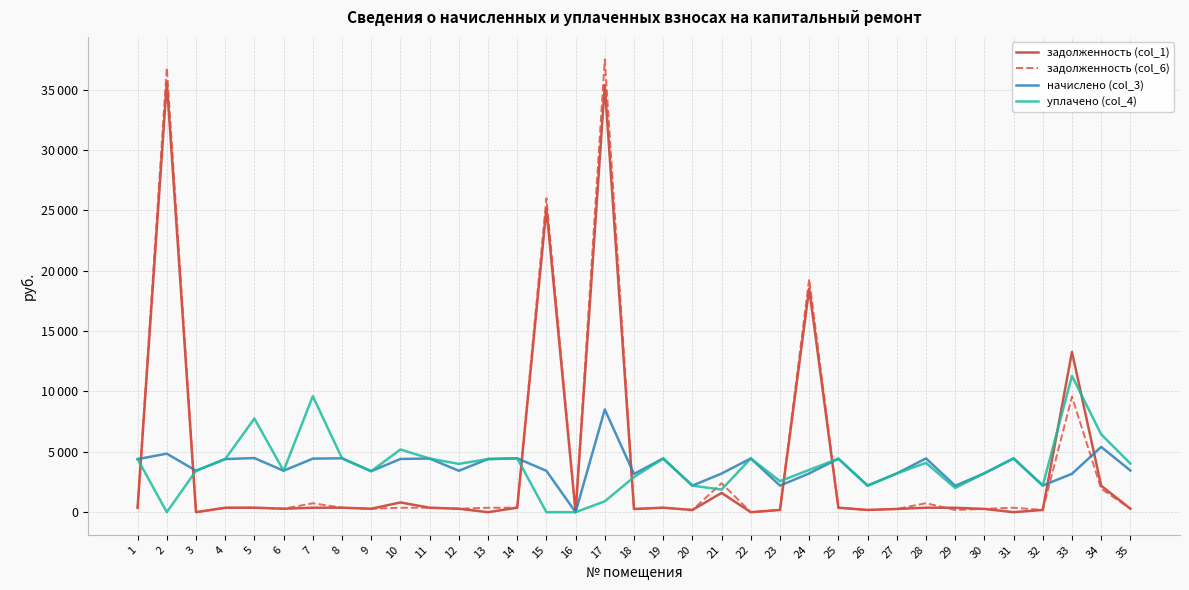

Reading left to right, list all the values displayed in this chart.

задолженность (col_1): 1=366.3	2=35597.6	3=0.0	4=366.6	5=371.5	6=285.9	7=369.1	8=371.8	9=282.6	10=805.6	11=370.3	12=284.7	13=0.0	14=371.7	15=25146.7	16=0.0	17=35356.5	18=263.9	19=370.4	20=183.1	21=1595.5	22=0.0	23=183.4	24=18518.1	25=369.1	26=183.3	27=267.1	28=371.1	29=364.4	30=268.3	31=0.6	32=184.0	33=13272.1	34=2190.7	35=287.7
задолженность (col_6): 1=366.3	2=36808.9	3=0.0	4=366.6	5=371.5	6=285.9	7=739.0	8=371.8	9=282.6	10=367.2	11=370.3	12=285.6	13=366.6	14=371.7	15=26002.5	16=0.0	17=37483.4	18=263.9	19=370.4	20=183.1	21=2395.0	22=0.0	23=183.4	24=19320.2	25=369.1	26=183.3	27=267.1	28=742.1	29=182.2	30=268.3	31=371.1	32=184.0	33=9566.6	34=1941.8	35=287.7
начислено (col_3): 1=4395.1	2=4845.4	3=3430.1	4=4398.8	5=4480.8	6=3430.8	7=4435.9	8=4461.5	9=3391.4	10=4406.9	11=4443.2	12=3427.8	13=4398.8	14=4460.0	15=3423.5	16=0.0	17=8507.8	18=3166.3	19=4444.7	20=2197.6	21=3198.4	22=4450.6	23=2200.4	24=3208.6	25=4428.7	26=2199.7	27=3205.7	28=4452.7	29=2186.6	30=3219.5	31=4452.7	32=2207.8	33=3178.0	34=5404.7	35=3452.6
уплачено (col_4): 1=4395.1	2=0.0	3=3430.1	4=4398.8	5=7755.4	6=3430.8	7=9604.2	8=4461.5	9=3391.4	10=5189.6	11=4443.2	12=3998.9	13=4398.1	14=4460.0	15=0.0	16=0.0	17=900.0	18=2902.5	19=4444.7	20=2197.6	21=1871.6	22=4450.6	23=2567.2	24=3500.0	25=4428.7	26=2199.7	27=3205.7	28=4081.2	29=2004.4	30=3219.5	31=4451.8	32=2207.8	33=11283.9	34=6450.0	35=4028.1